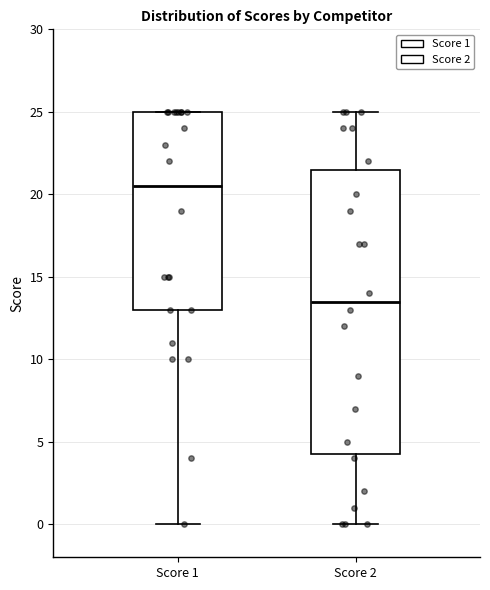

Reading left to right, read every box against the y-axis: the position of its median line, the range the box covers, and the ends of its whiskers. The values are not printed on the chart, so give them approximately, as read against the axis.

Score 1: median 20.5, box 13.0 to 25.0, whiskers 0.0 to 25.0
Score 2: median 13.5, box 4.5 to 21.5, whiskers 0.0 to 25.0